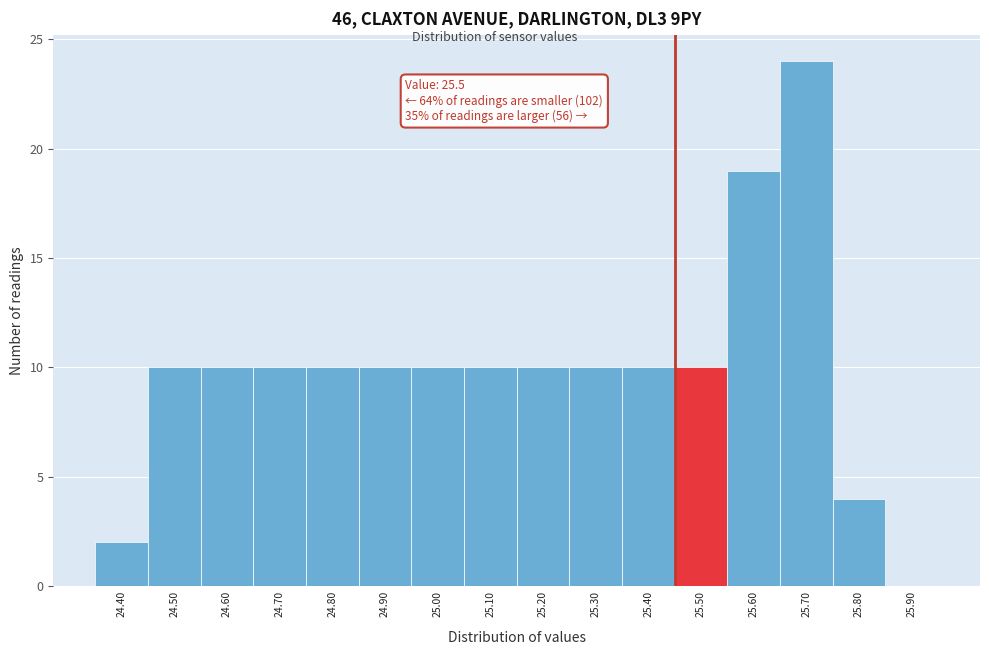

Reading left to right, list all the values displayed in this chart.

24.40=2	24.50=10	24.60=10	24.70=10	24.80=10	24.90=10	25.00=10	25.10=10	25.20=10	25.30=10	25.40=10	25.50=10	25.60=19	25.70=24	25.80=4	25.90=0